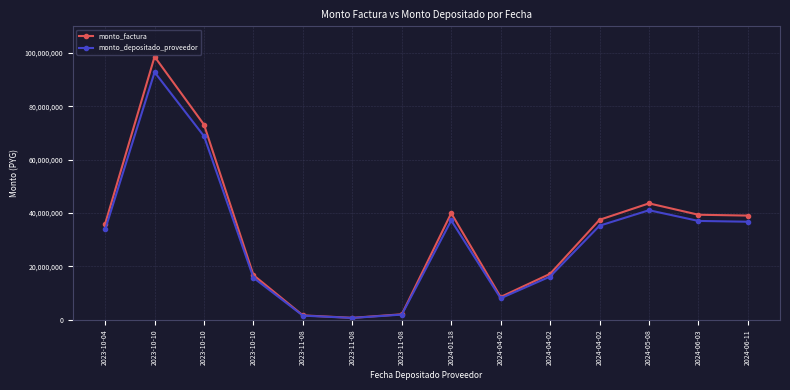

How many data points in monto_depositado_proveedor are less than 35282161?

7